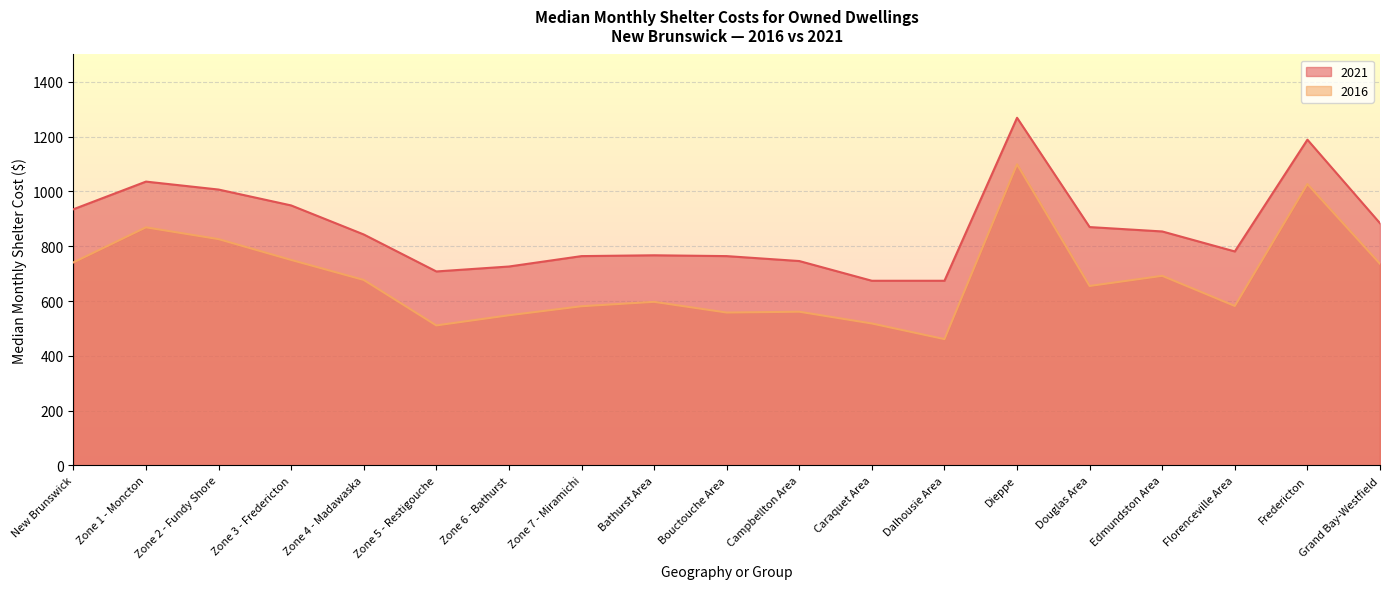

Where is the first local minimum for 2021?

Zone 5 - Restigouche